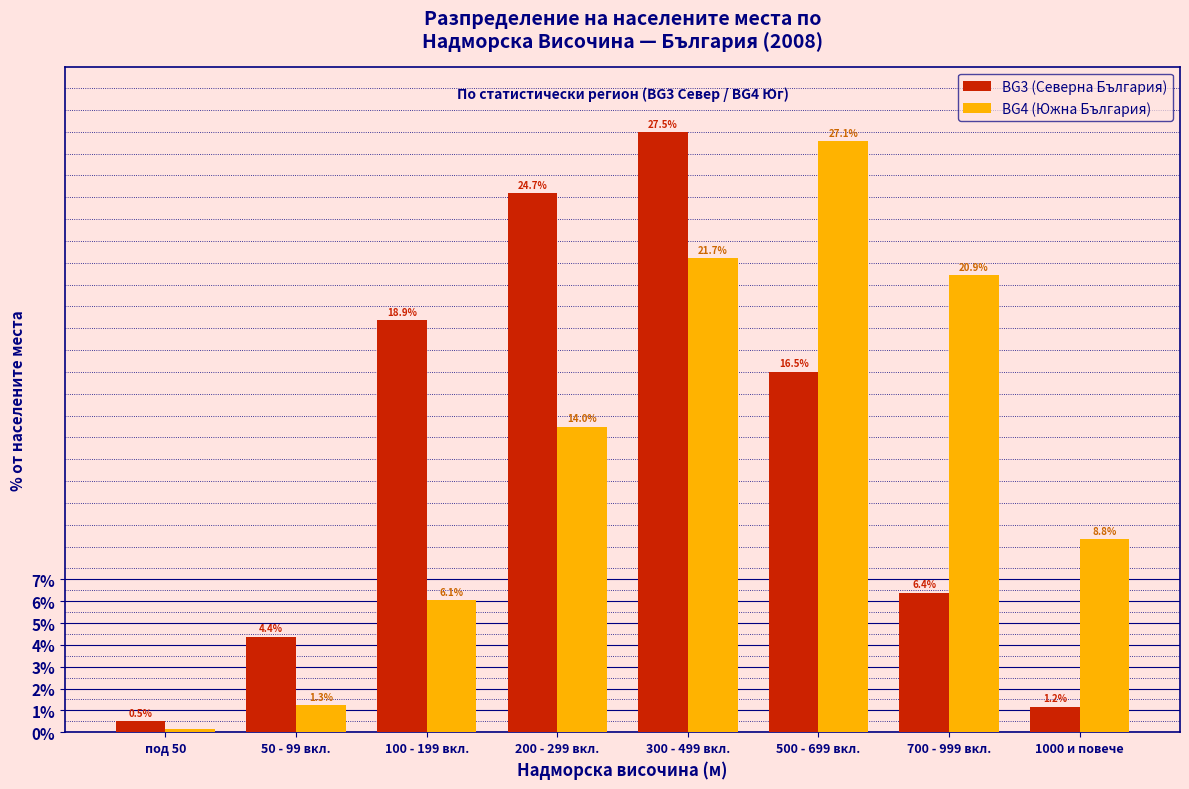

At which label does BG3 (Северна България) reach its minimum?

под 50